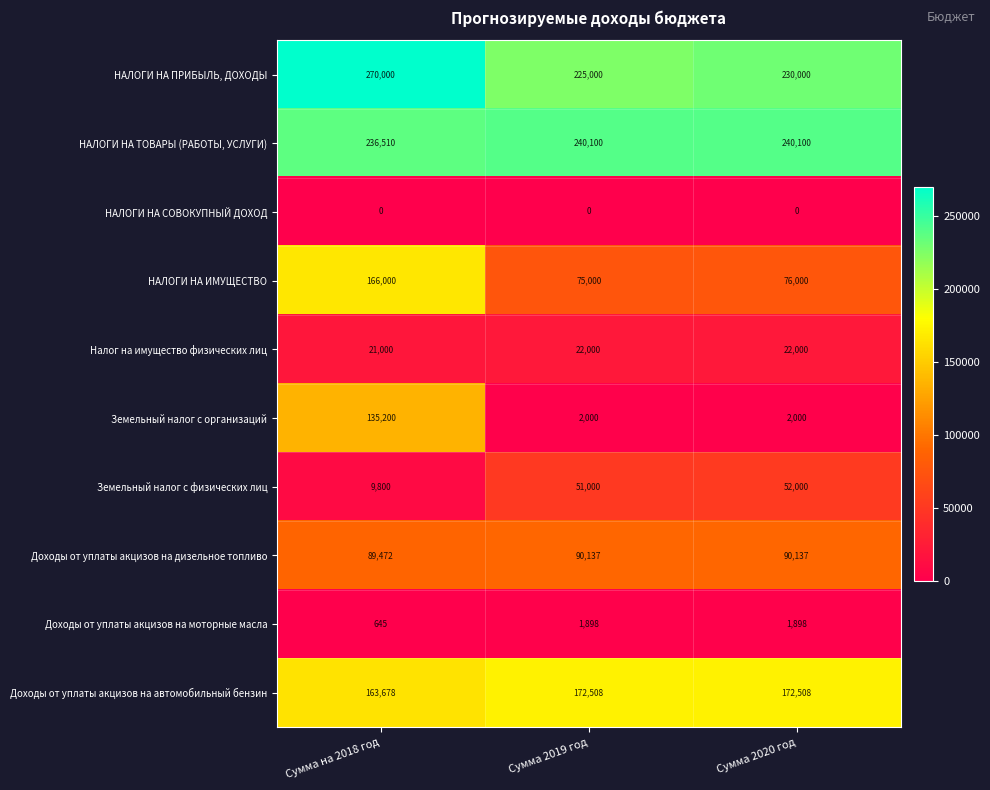

Rank the series at Сумма 2020 год from lowest to highest value.

НАЛОГИ НА СОВОКУПНЫЙ ДОХОД, Доходы от уплаты акцизов на моторные масла, Земельный налог с организаций, Налог на имущество физических лиц, Земельный налог с физических лиц, НАЛОГИ НА ИМУЩЕСТВО, Доходы от уплаты акцизов на дизельное топливо, Доходы от уплаты акцизов на автомобильный бензин, НАЛОГИ НА ПРИБЫЛЬ, ДОХОДЫ, НАЛОГИ НА ТОВАРЫ (РАБОТЫ, УСЛУГИ)